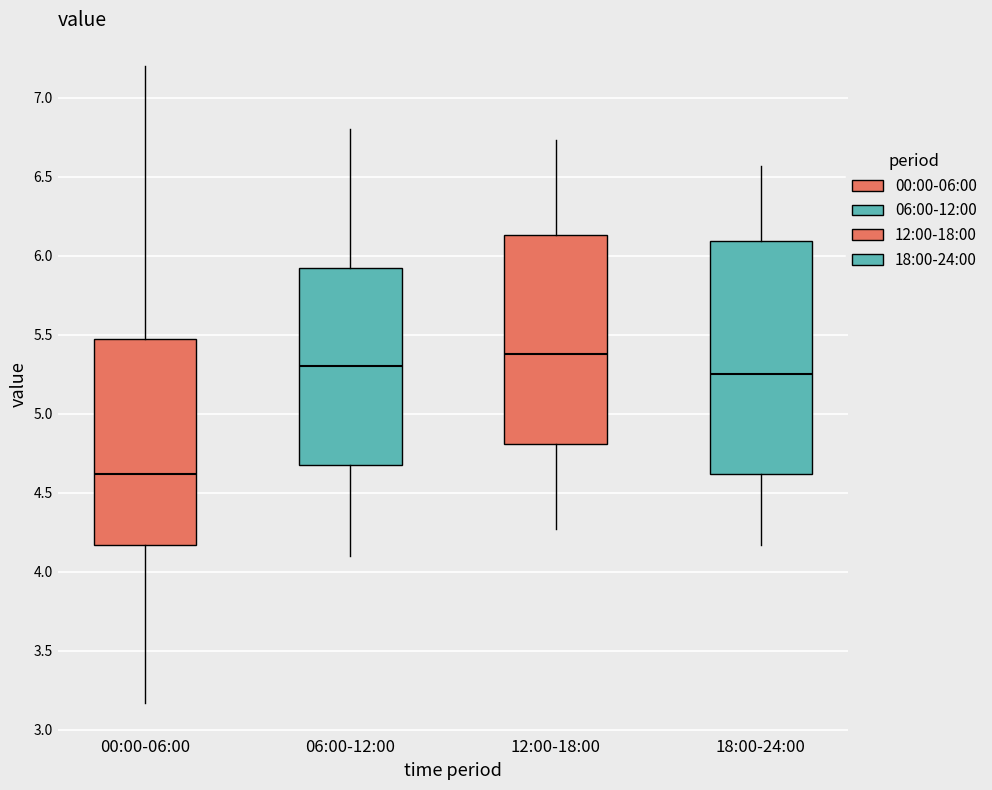

Where is the upper edge of the box for 06:00-12:00 on the y-axis? The values are not printed on the chart, so give them approximately, as read against the axis.

5.95